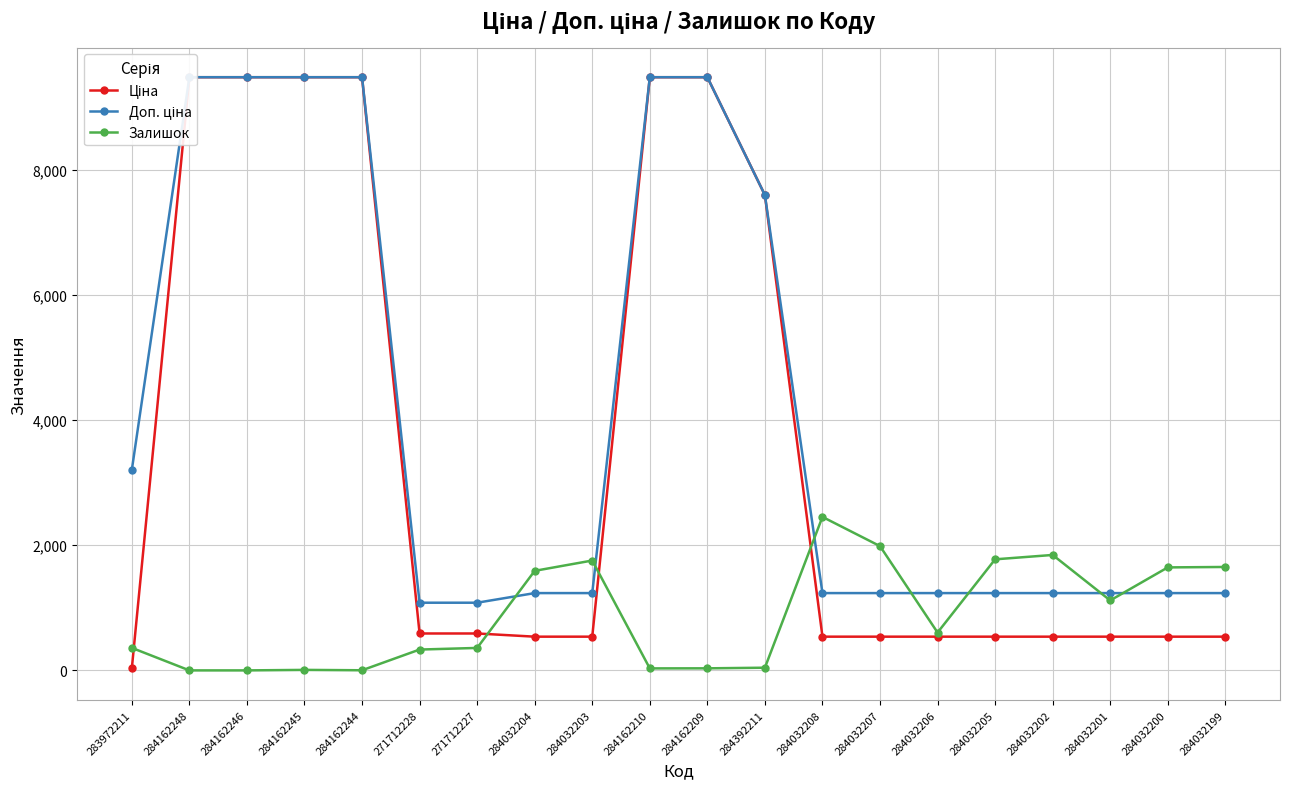

List the series in order of their peak value, highest first.

Ціна, Доп. ціна, Залишок